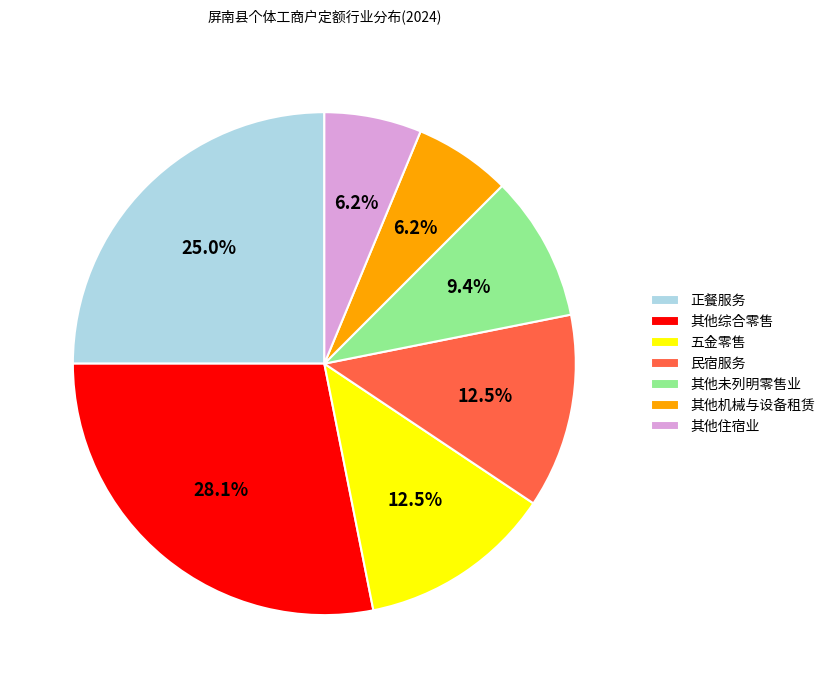

Is 其他住宿业 the majority of the pie?

No